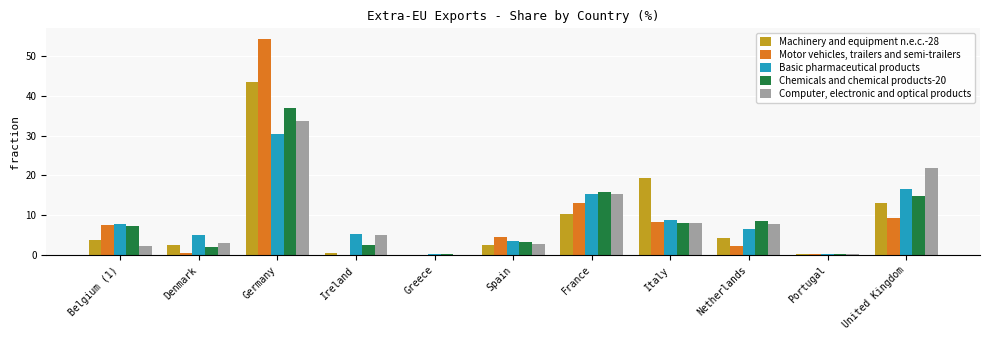

Is the value of Machinery and equipment n.e.c.-28 at Greece greater than the value of Computer, electronic and optical products at United Kingdom?

No